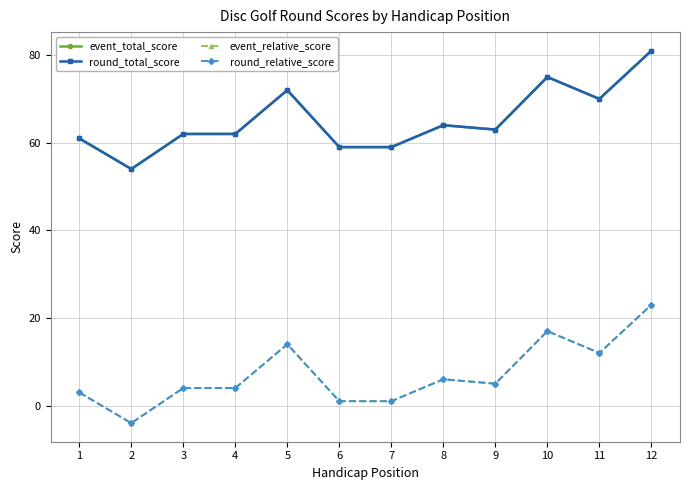

Does the chart have visible grid lines?

Yes